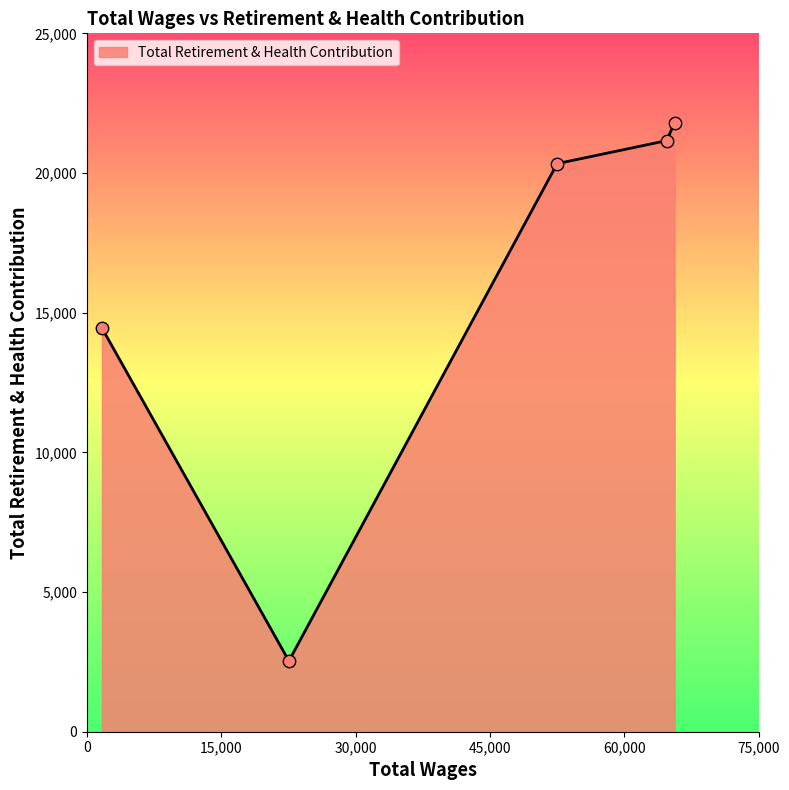

What is the sum of all values?

80284